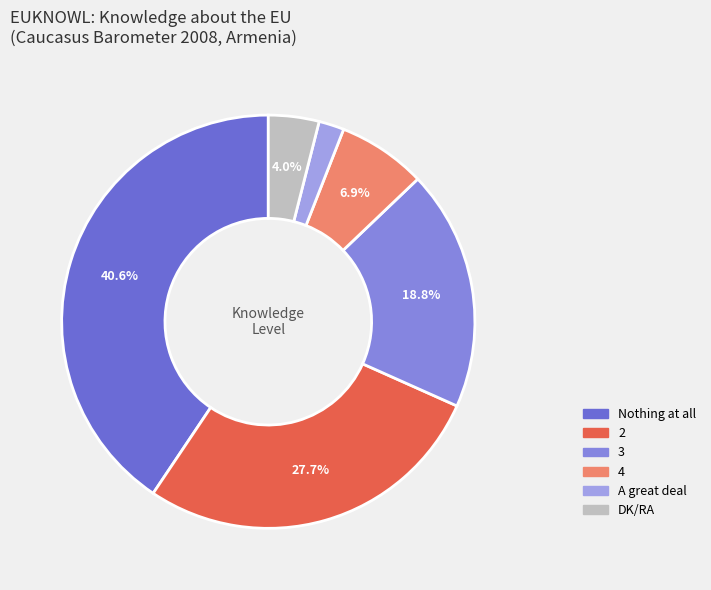

Which slice is the smallest?

A great deal